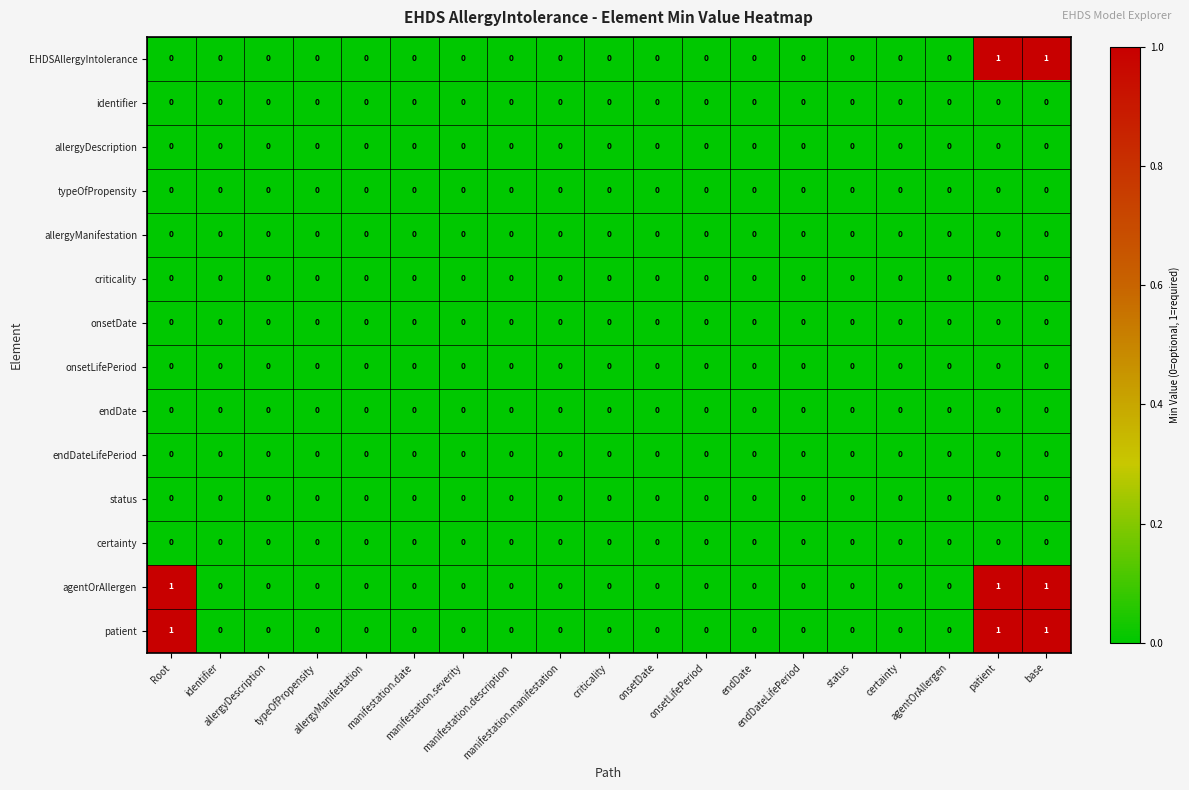

Rank the series by their maximum value, from lowest to highest.

identifier, allergyDescription, typeOfPropensity, allergyManifestation, criticality, onsetDate, onsetLifePeriod, endDate, endDateLifePeriod, status, certainty, EHDSAllergyIntolerance, agentOrAllergen, patient